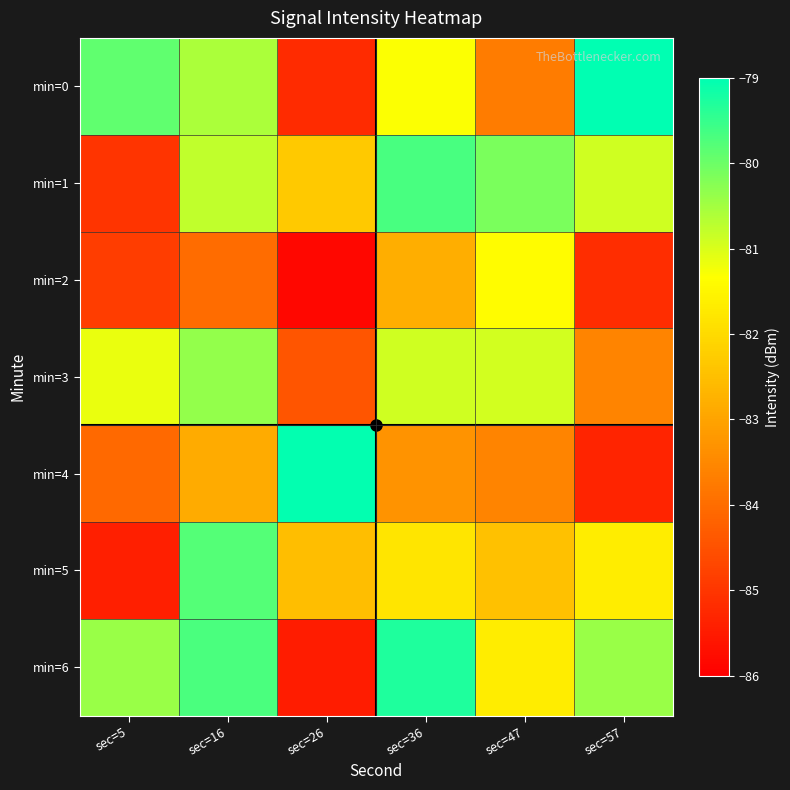

Between sec=26 and sec=36, which is larger?

sec=36